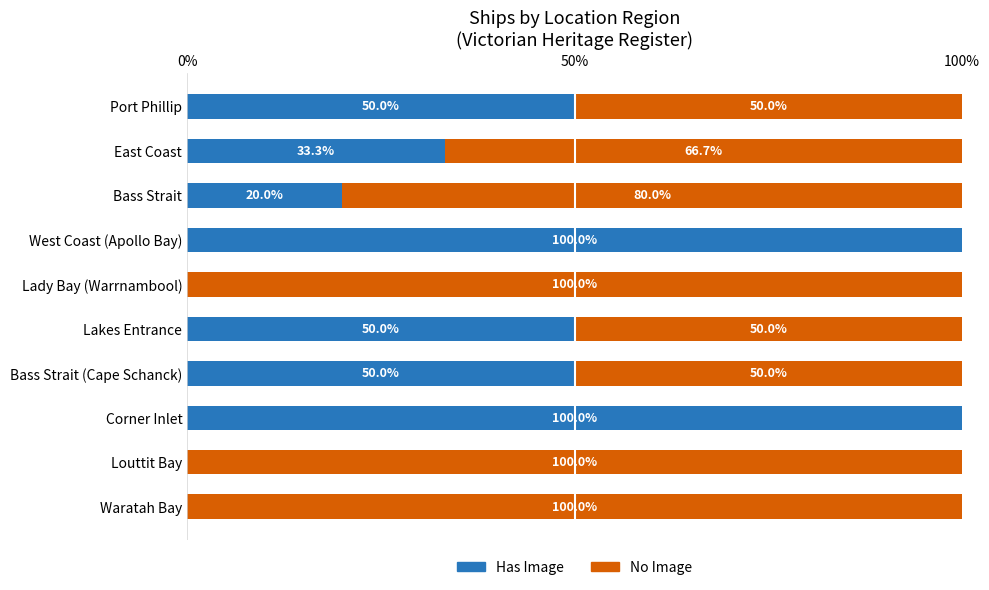

The value of Has Image at Waratah Bay is 0.0. True or false?

True